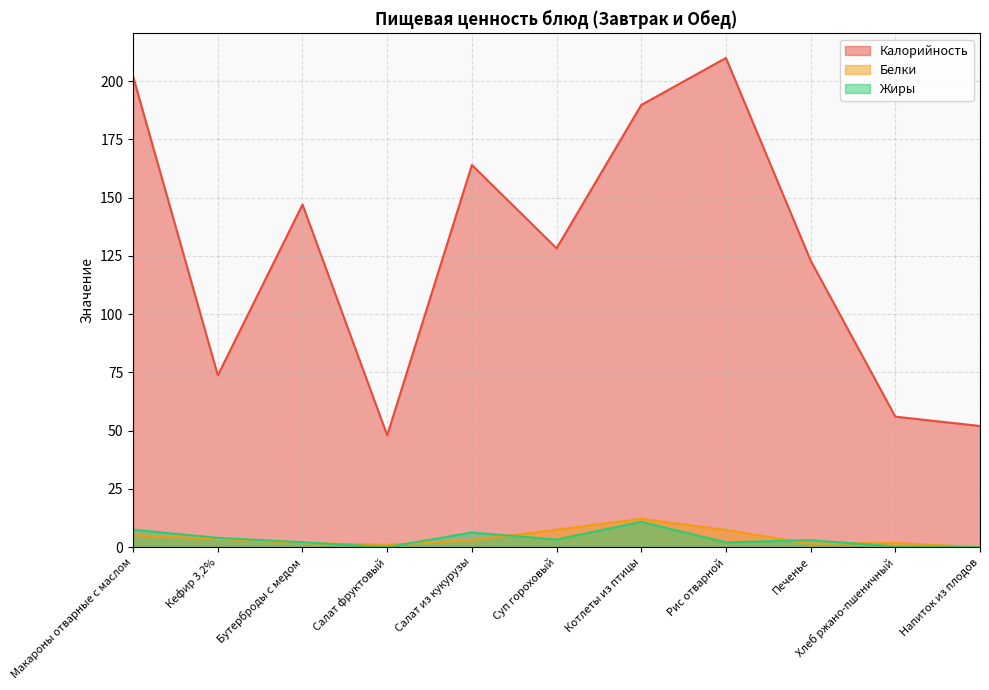

True or false: Жиры has a value of 10.9 at Котлеты из птицы.

True